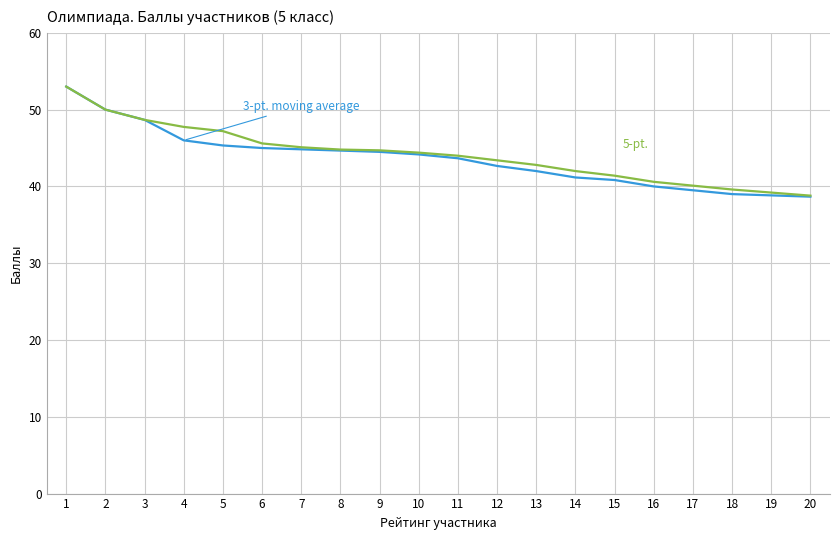

What is the greatest value displayed?

53.0